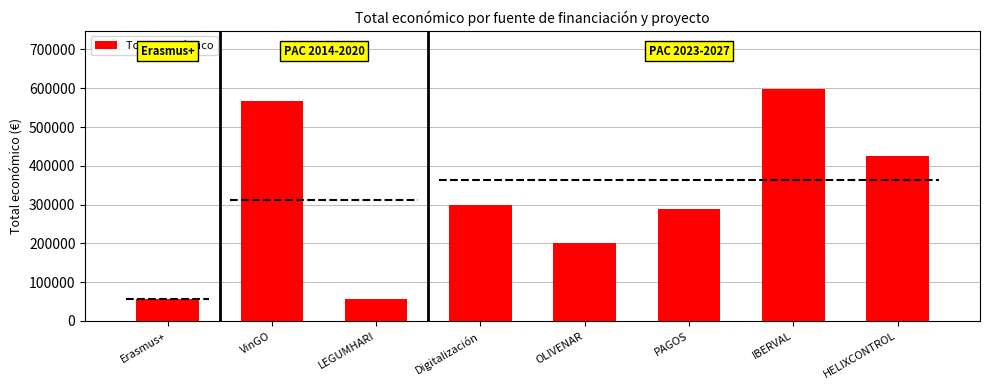

List the labels in order of value, largest first.

IBERVAL, VinGO, HELIXCONTROL, Digitalización, PAGOS, OLIVENAR, LEGUMHARI, Erasmus+